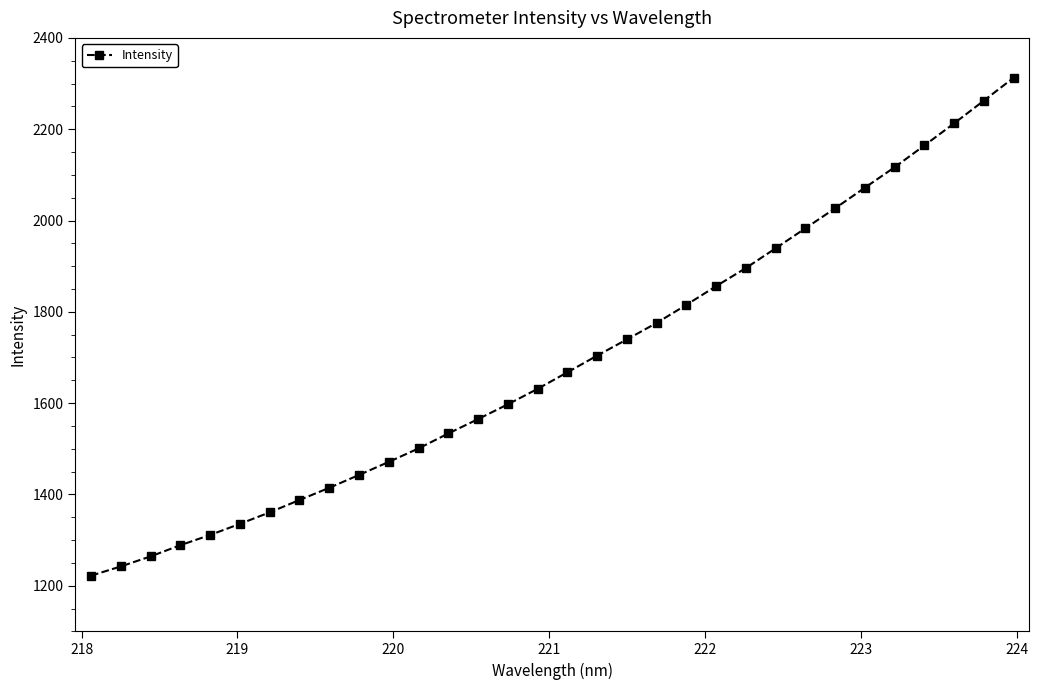

What is the maximum value shown in the chart?

2312.5